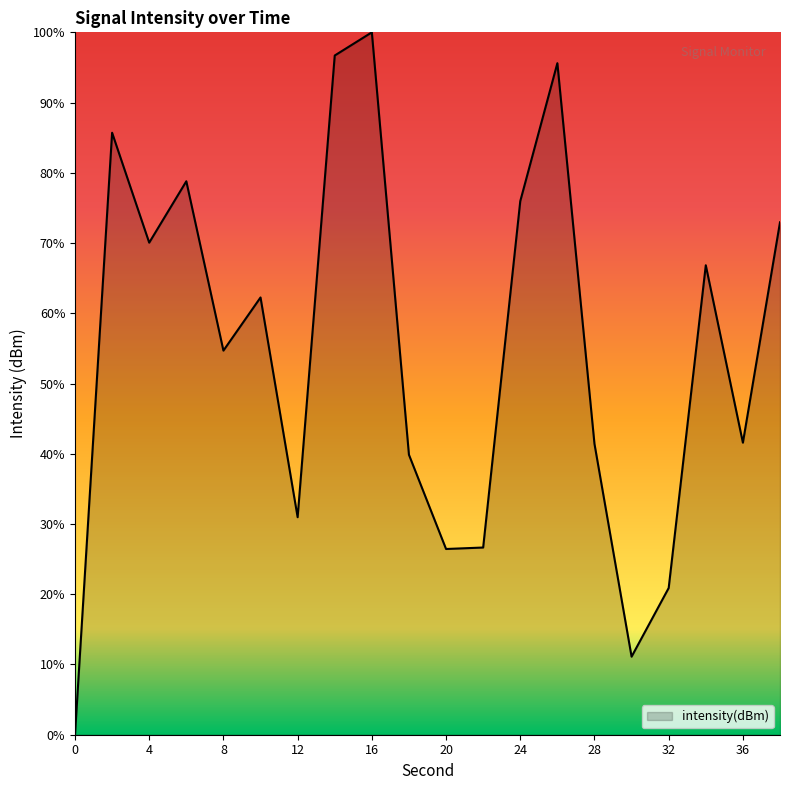

What is the greatest value displayed?

100.0